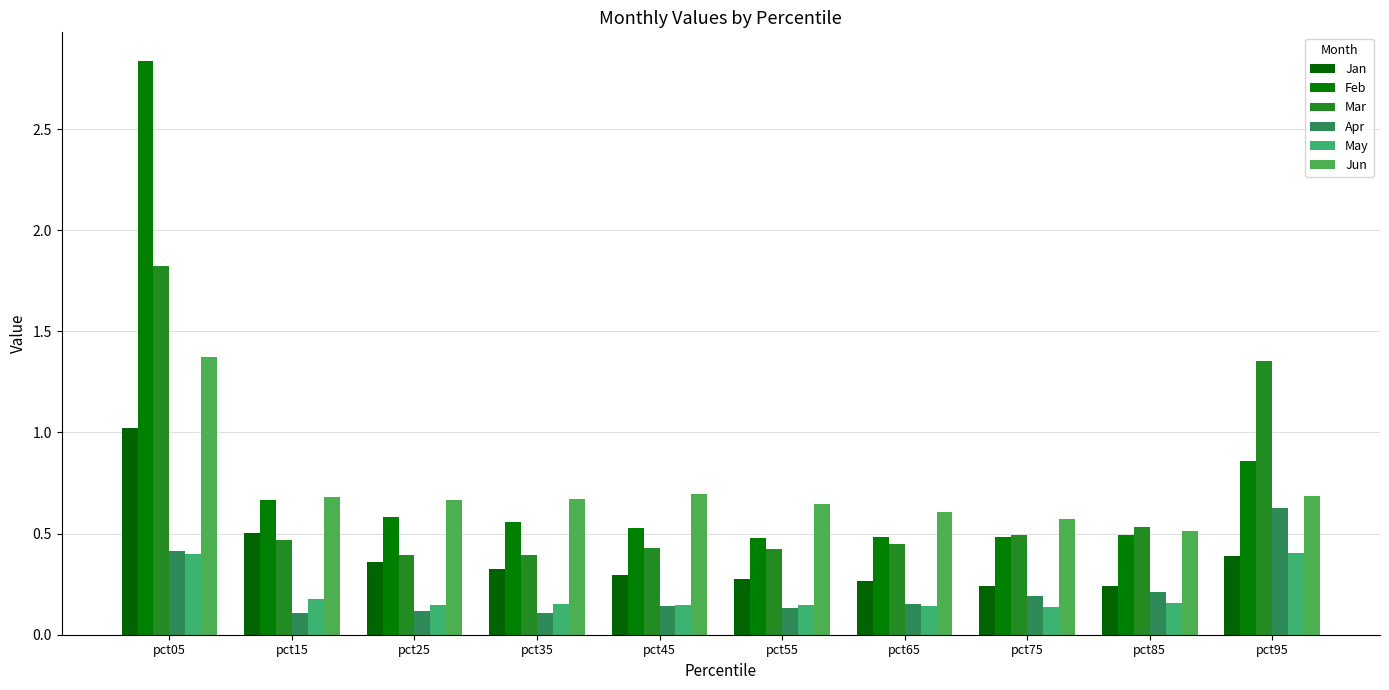

Which series has the largest total across all categories?

Feb